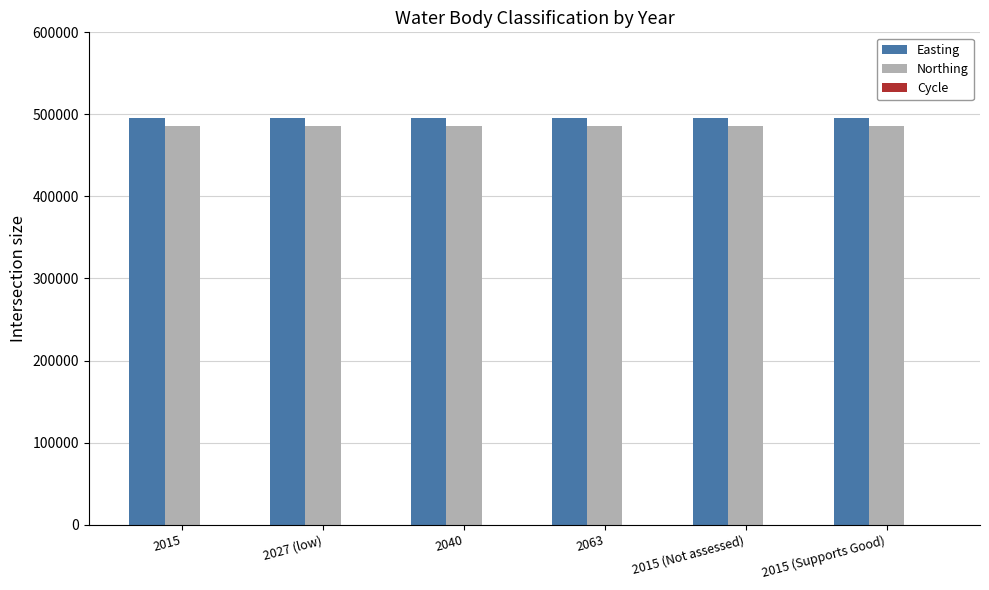

What is the greatest value displayed?

496190